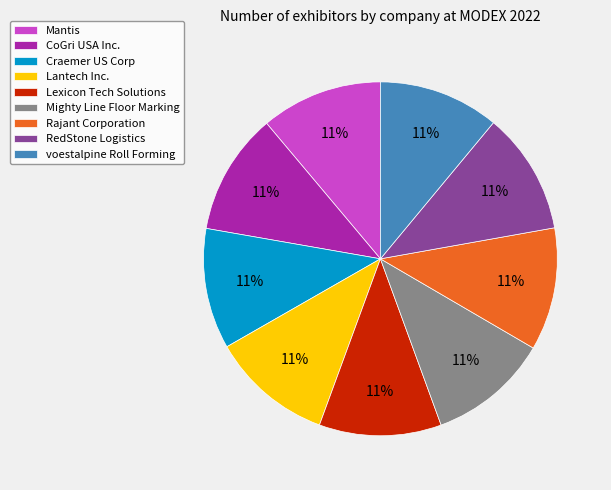

Is there any slice that represents more than half of the pie?

No